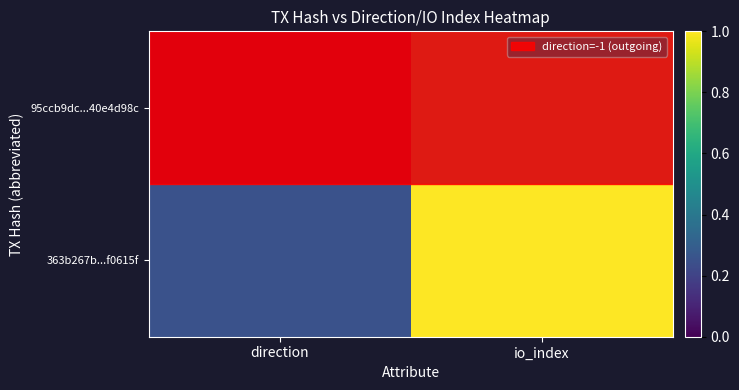

How many categories are shown in the chart?

2